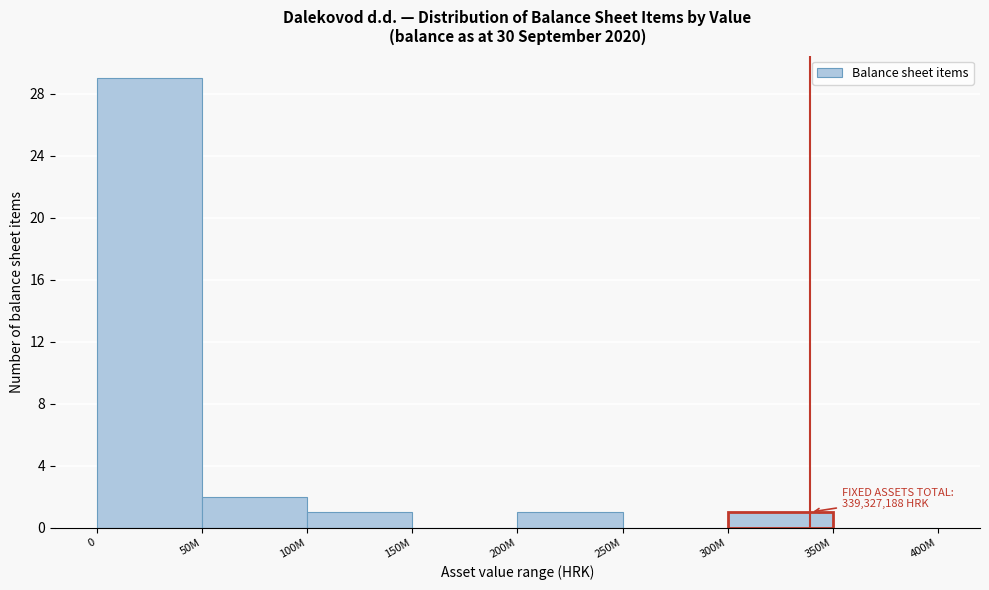

Reading left to right, transcribe all the data shown in this chart.

0=29	50M=2	100M=1	150M=0	200M=1	250M=0	300M=1	350M=0